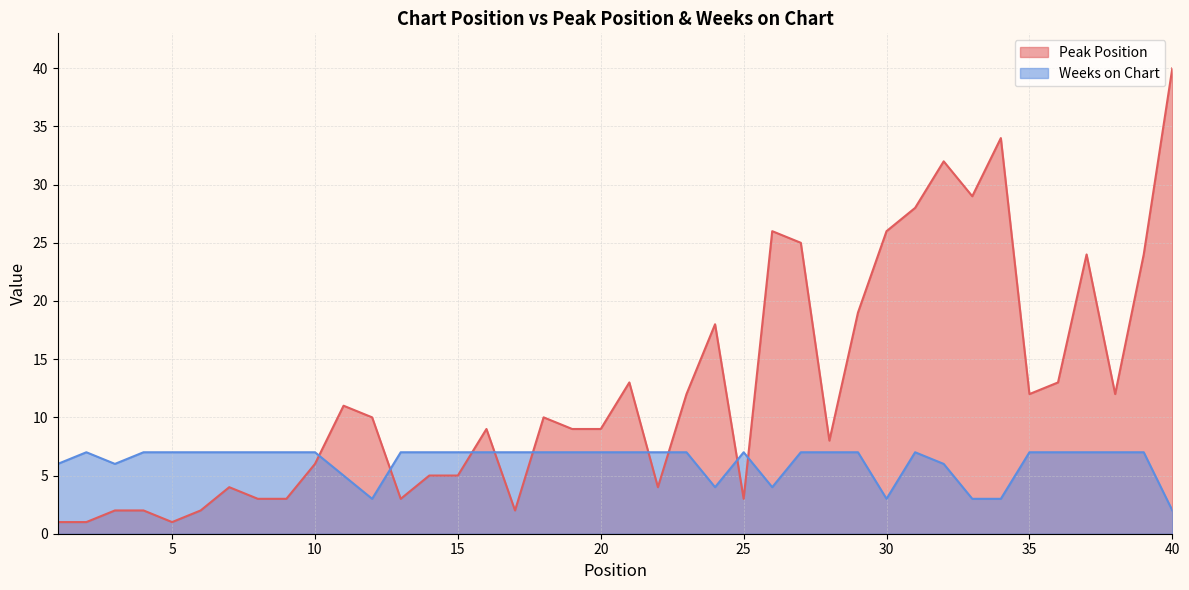

Reading right to left, what are all the values shown in this chart?

Peak Position: 40=40	39=24	38=12	37=24	36=13	35=12	34=34	33=29	32=32	31=28	30=26	29=19	28=8	27=25	26=26	25=3	24=18	23=12	22=4	21=13	20=9	19=9	18=10	17=2	16=9	15=5	14=5	13=3	12=10	11=11	10=6	9=3	8=3	7=4	6=2	5=1	4=2	3=2	2=1	1=1
Weeks on Chart: 40=2	39=7	38=7	37=7	36=7	35=7	34=3	33=3	32=6	31=7	30=3	29=7	28=7	27=7	26=4	25=7	24=4	23=7	22=7	21=7	20=7	19=7	18=7	17=7	16=7	15=7	14=7	13=7	12=3	11=5	10=7	9=7	8=7	7=7	6=7	5=7	4=7	3=6	2=7	1=6